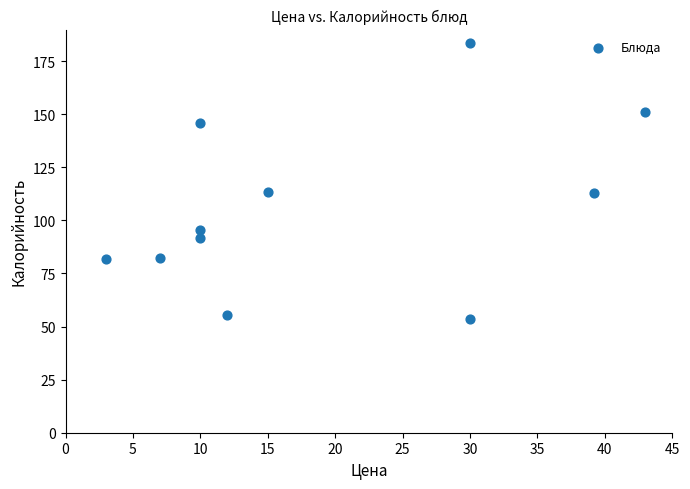

What is the range of X values (max minus min)?

40.0